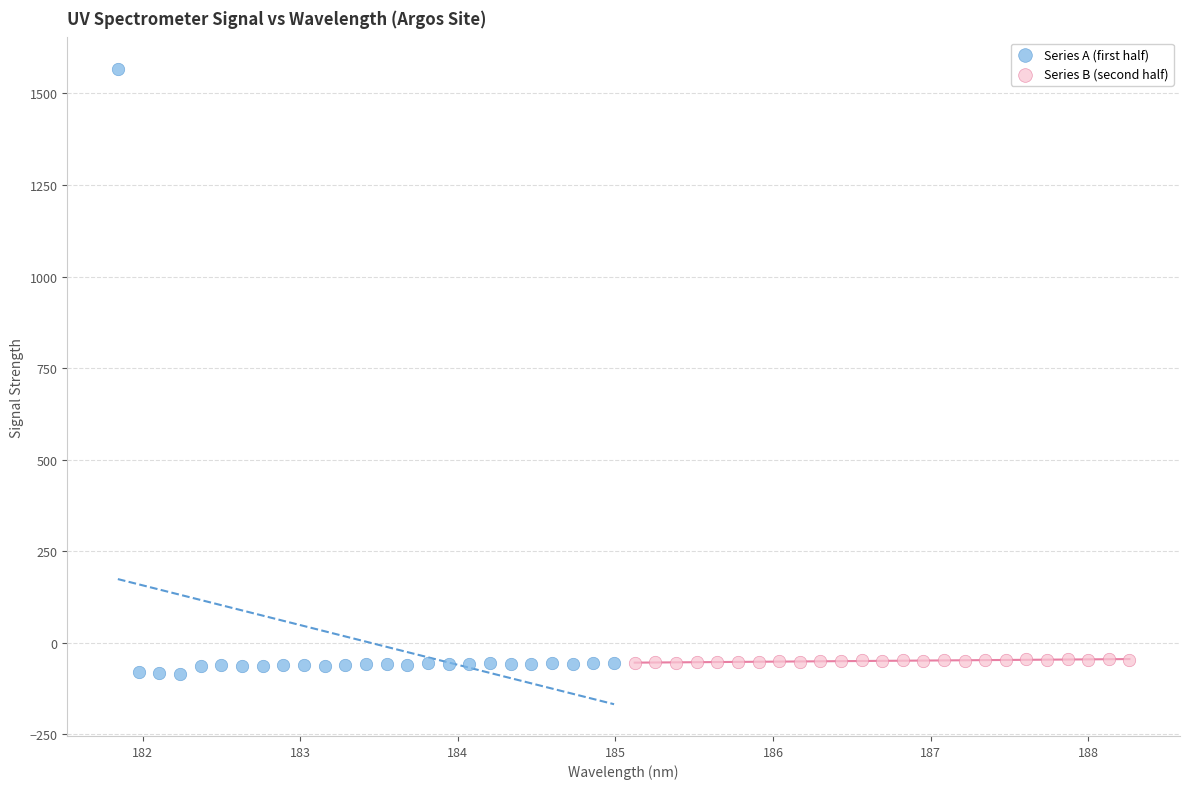

Which series contains the highest Y value?

Series A (first half)